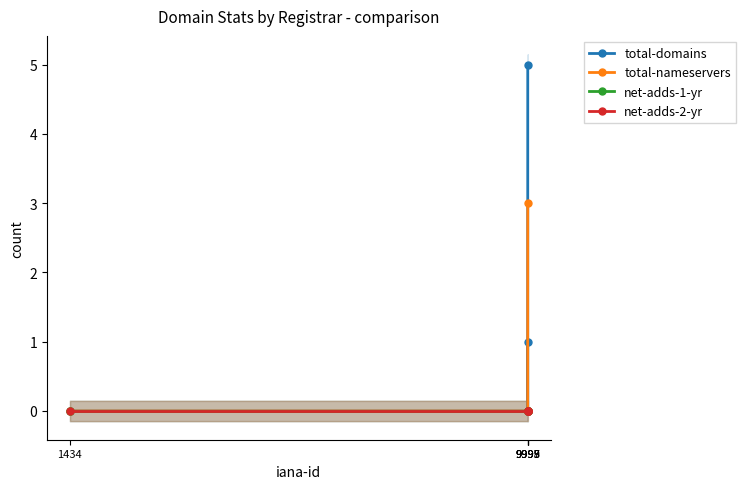

At which category does the chart reach its peak across all series?

9999